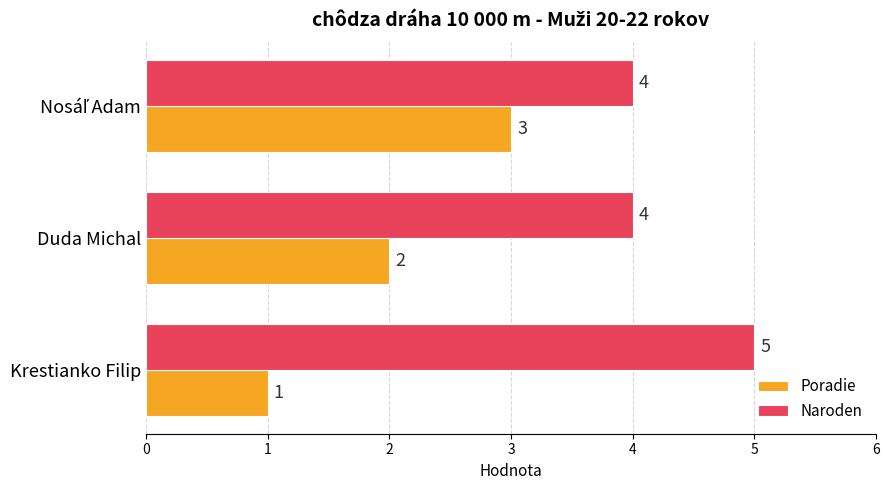

Which series has the largest range (max minus min)?

Poradie